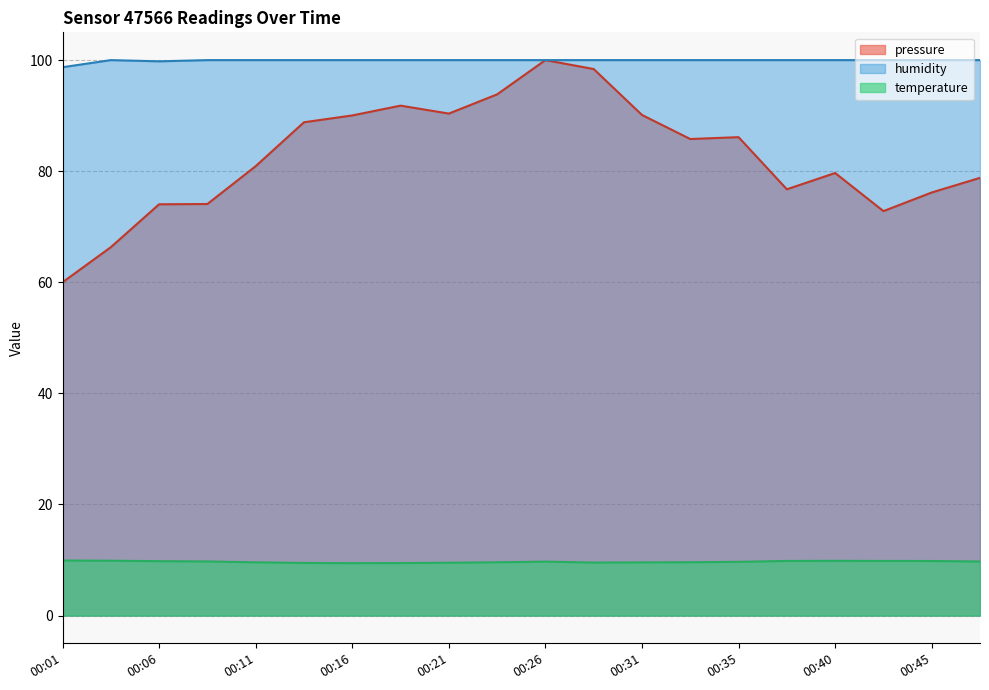

Reading right to left, what are all the values shown in this chart?

temperature: 9.7	9.8	9.8	9.8	9.8	9.7	9.6	9.6	9.5	9.7	9.6	9.5	9.4	9.4	9.5	9.6	9.7	9.8	9.9	9.9
humidity: 100.0	100.0	100.0	100.0	100.0	100.0	100.0	100.0	100.0	100.0	100.0	100.0	100.0	100.0	100.0	100.0	100.0	99.8	100.0	98.7
pressure_norm: 78.8	76.2	72.8	79.7	76.7	86.1	85.8	90.1	98.4	100.0	93.8	90.4	91.8	90.0	88.8	80.9	74.1	74.0	66.3	60.0